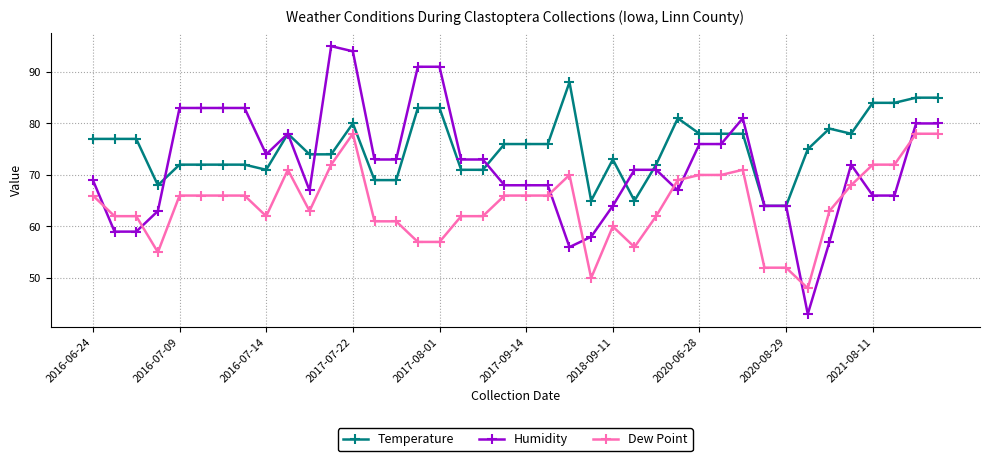

Which series ends up on top after the final intersection of Humidity and Dew Point?

Humidity